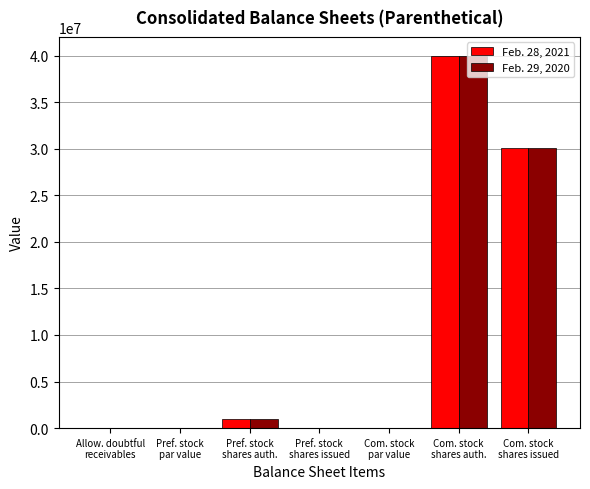

What is the highest value of the Feb. 28, 2021 series?

40000000.0